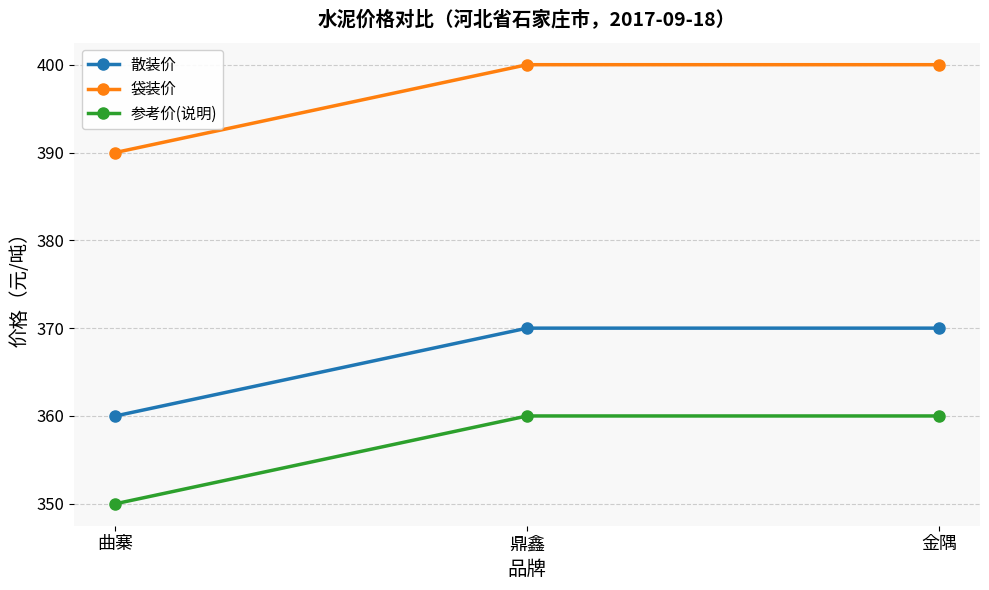

At how many categories does at least one series exceed 388?

3